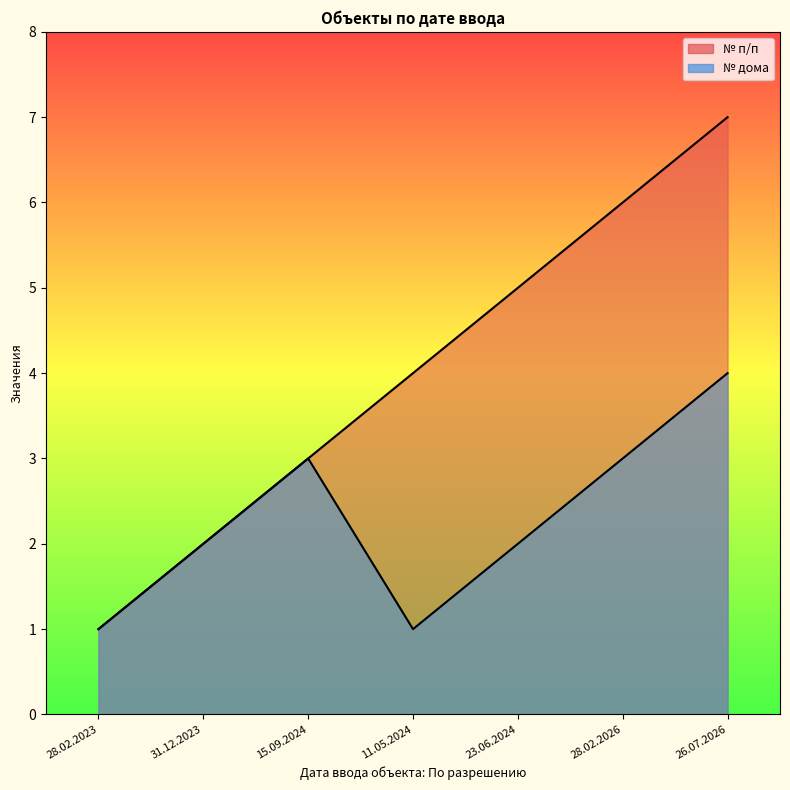

List the series in order of their overall mean, lowest first.

№ дома, № п/п